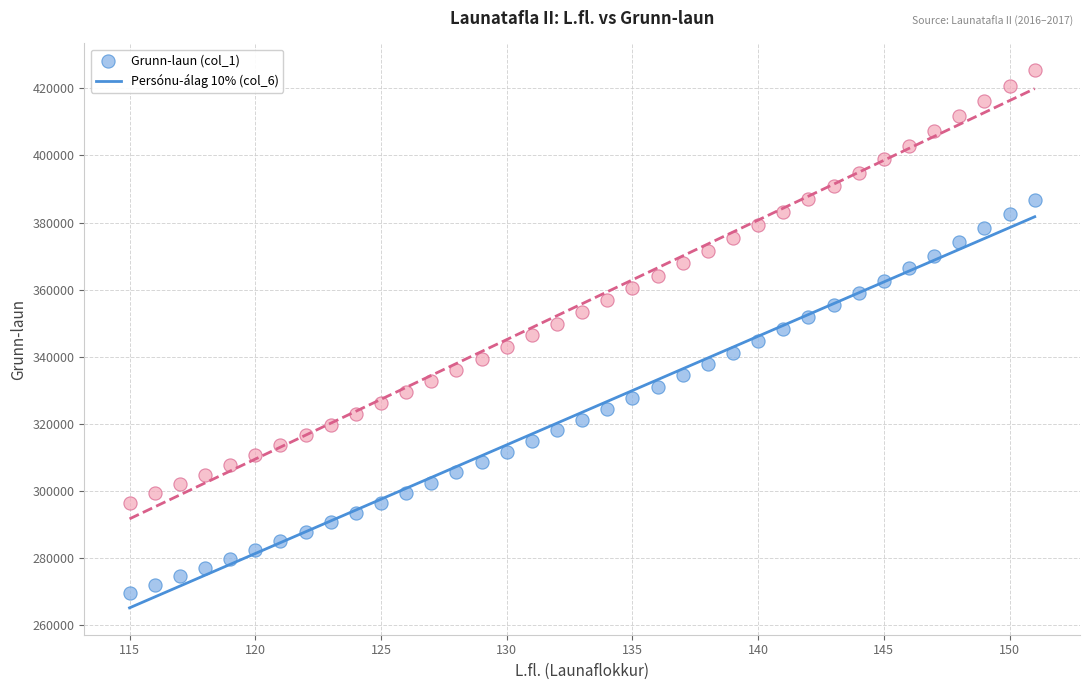

Which series has the widest spread of Y values?

Persónu-álag 10% (col_6)